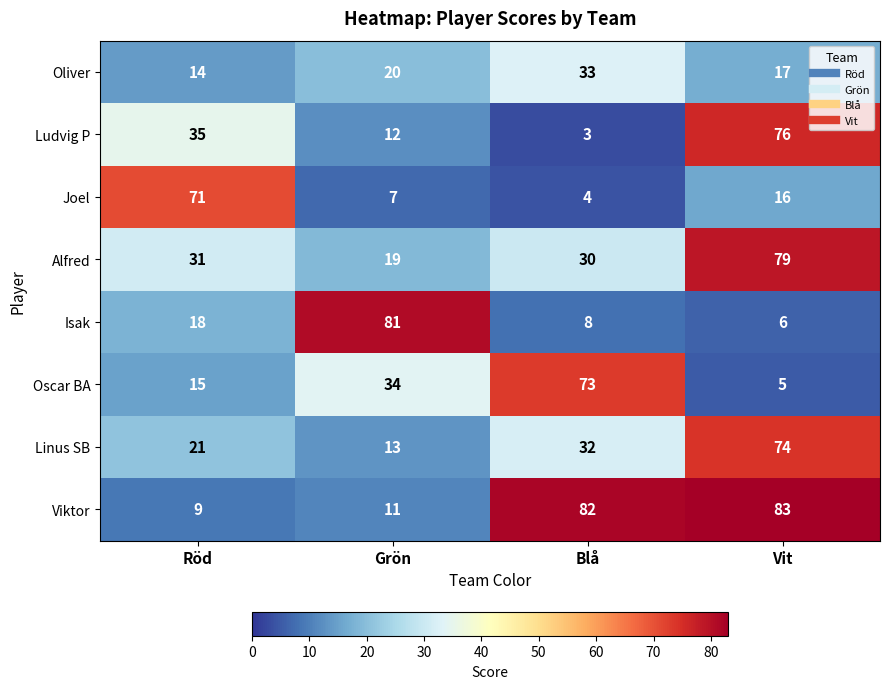

At how many categories does at least one series exceed 14?

4